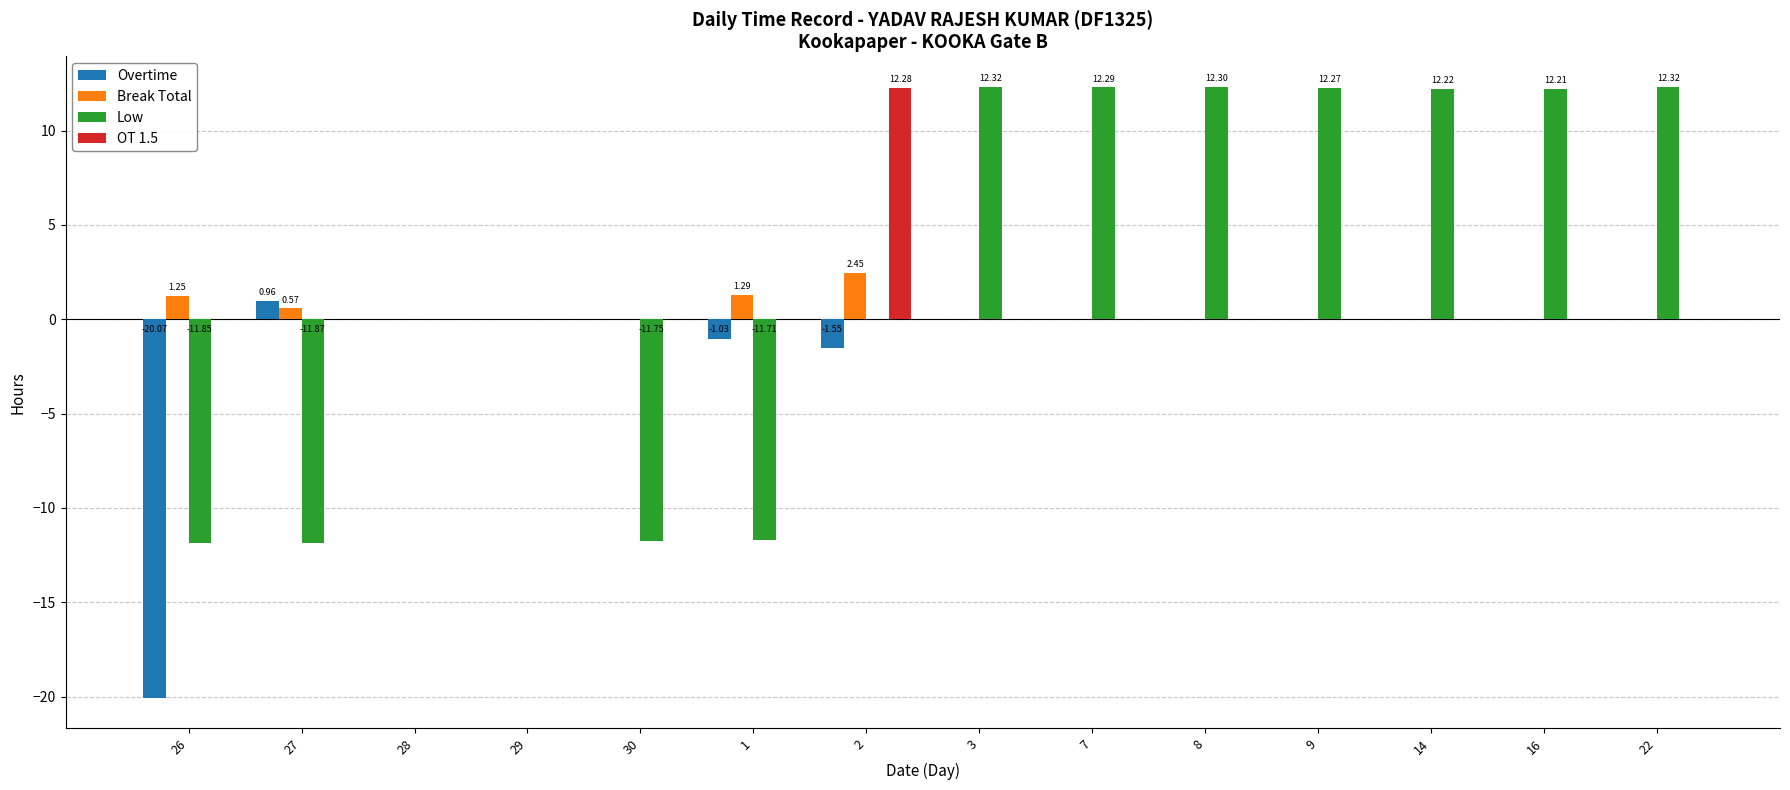

List the labels in order of Break Total value, largest first.

2, 1, 26, 27, 28, 29, 30, 3, 7, 8, 9, 14, 16, 22